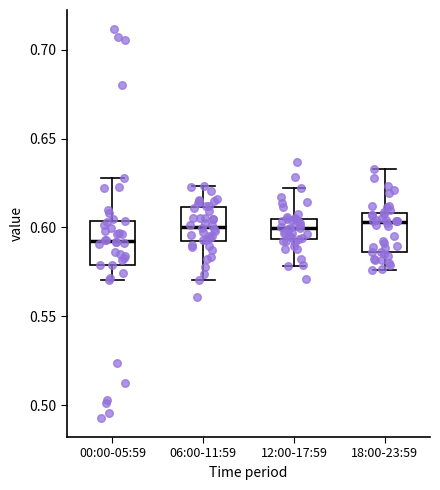

Where does the lower whisker of the box for 12:00-17:59 end on the y-axis? The values are not printed on the chart, so give them approximately, as read against the axis.

0.580